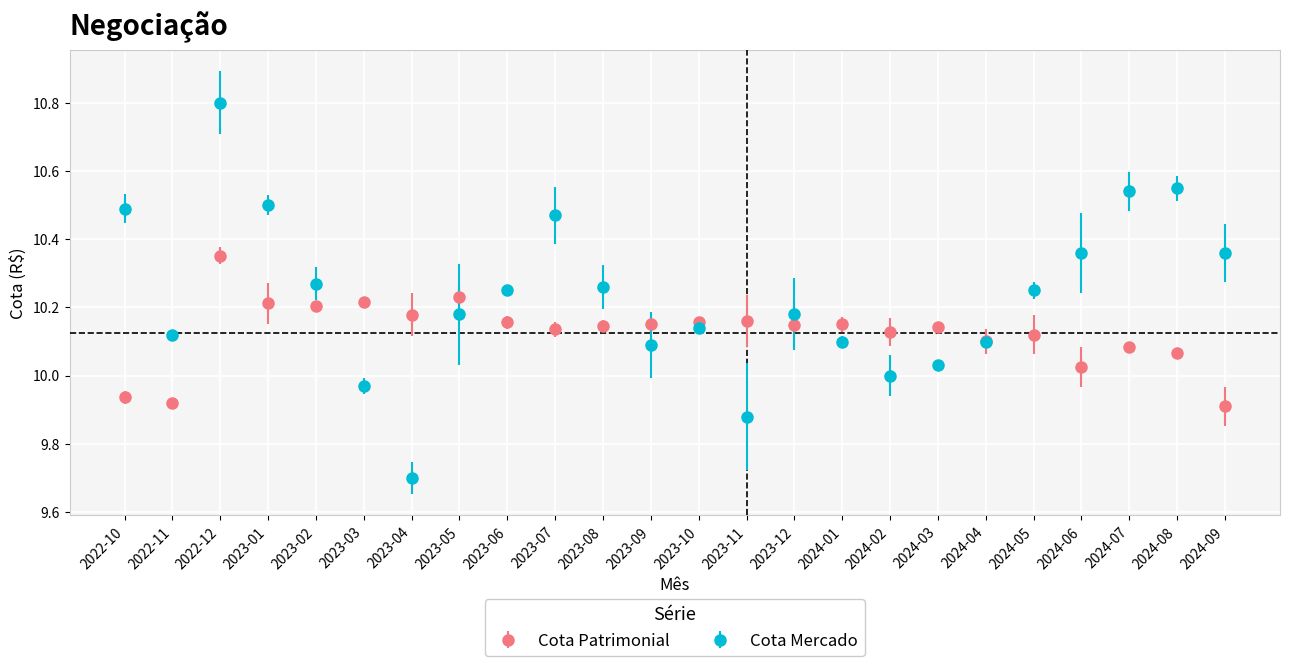

What are all the series names shown in the legend?

Cota Patrimonial, Cota Mercado